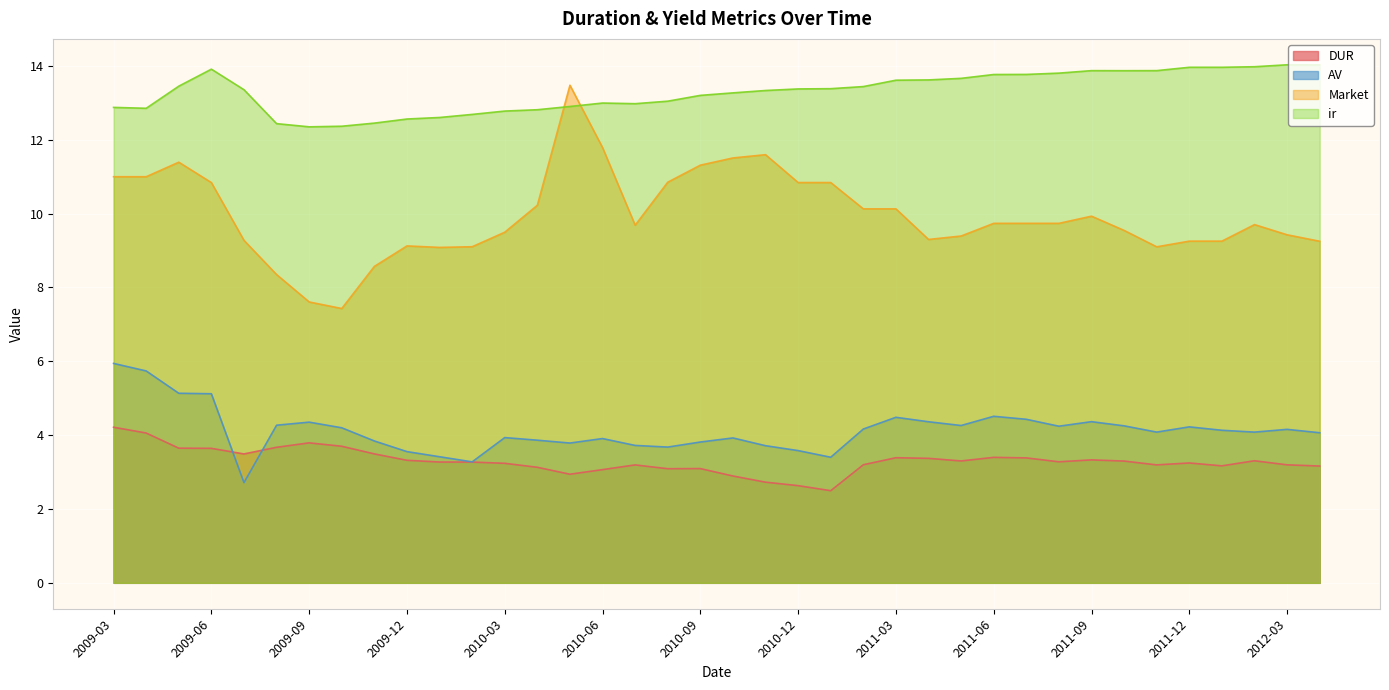

What is the spread (max minus min) of values at 2010-01?

9.3